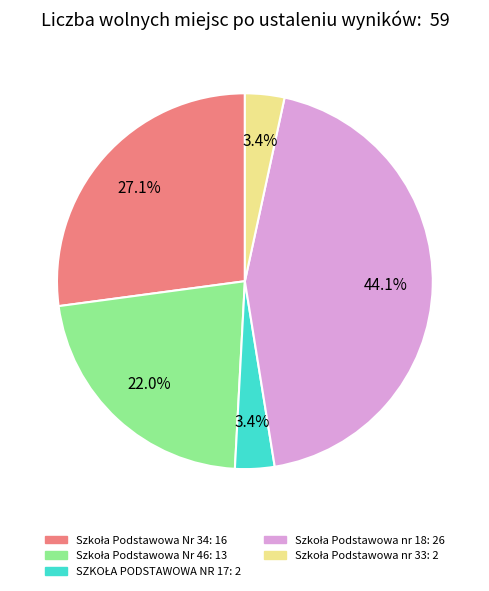

Is there any slice that represents more than half of the pie?

No